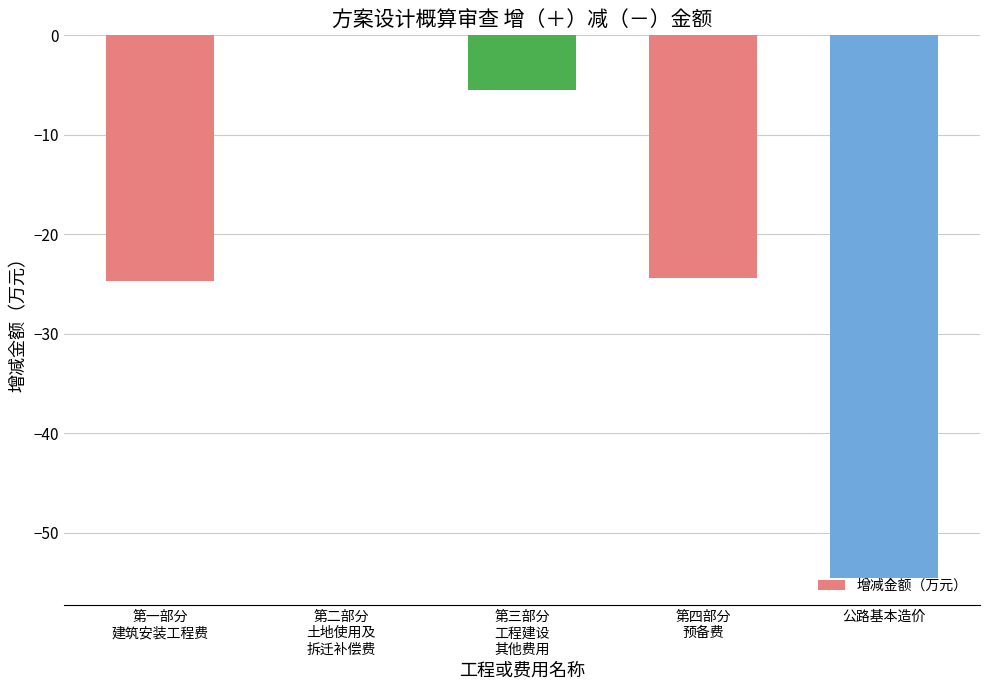

What is the sum of all values?

-109.1